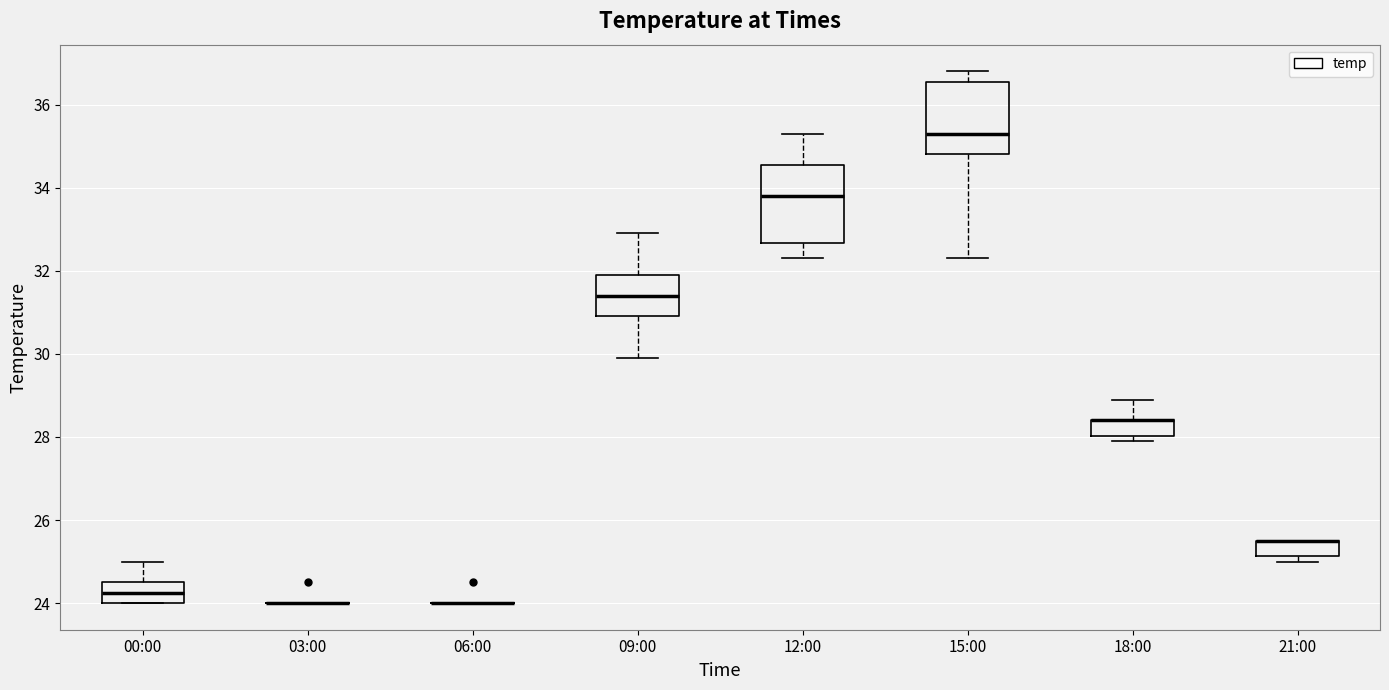

Where does the lower whisker of the box for 15:00 end on the y-axis? The values are not printed on the chart, so give them approximately, as read against the axis.

32.4